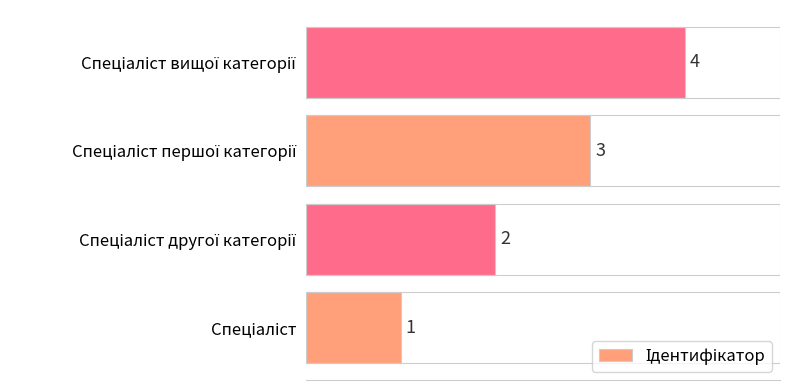

Are the bars horizontal?

Yes